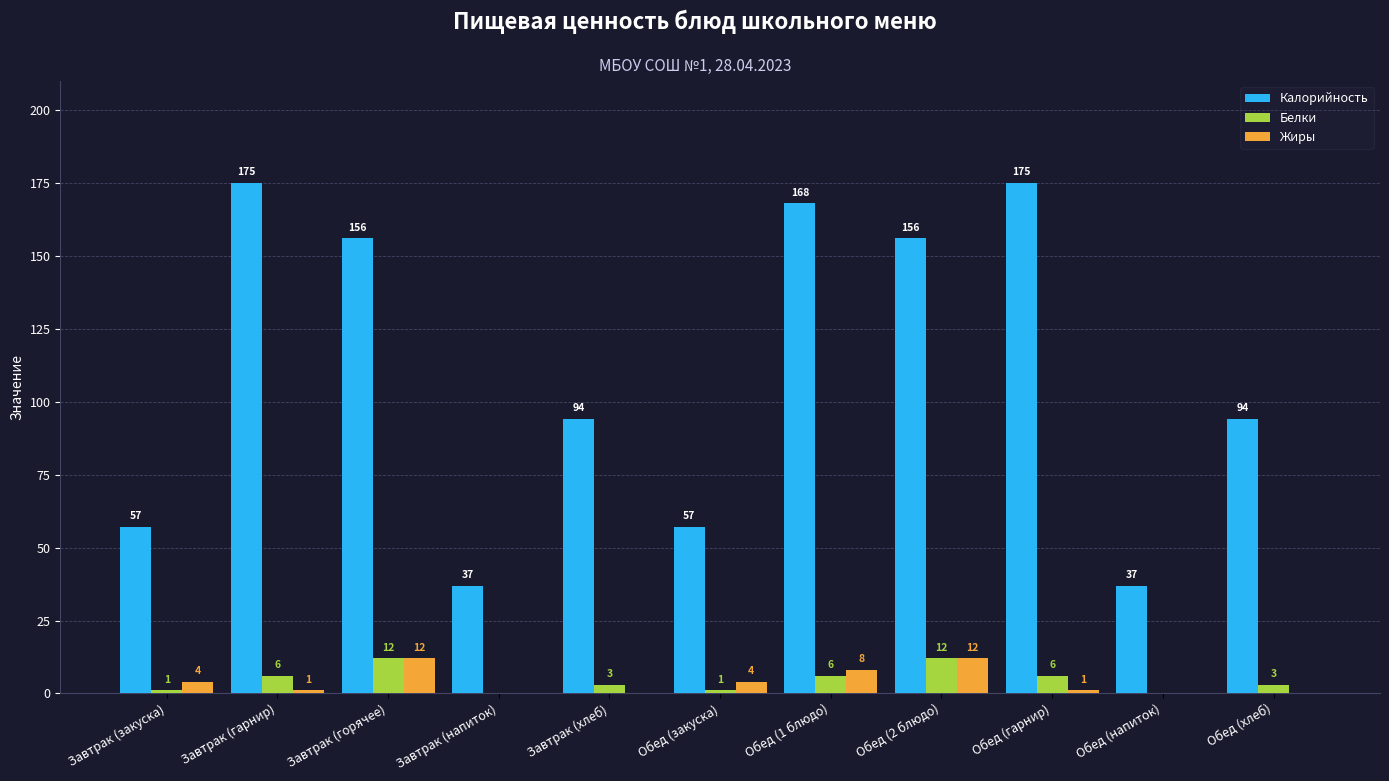

At which label does Белки first exceed 3?

Завтрак (гарнир)